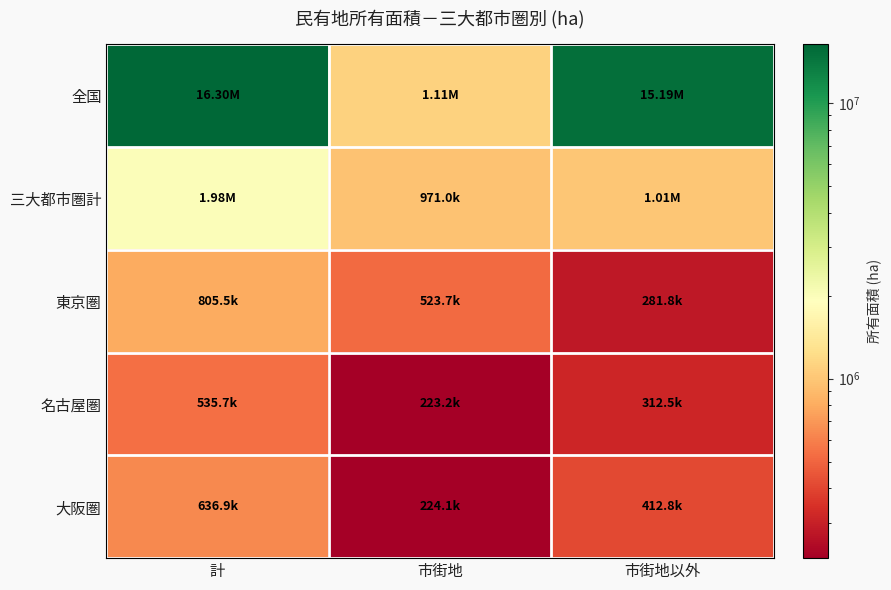

Which label corresponds to the largest value in the chart?

計